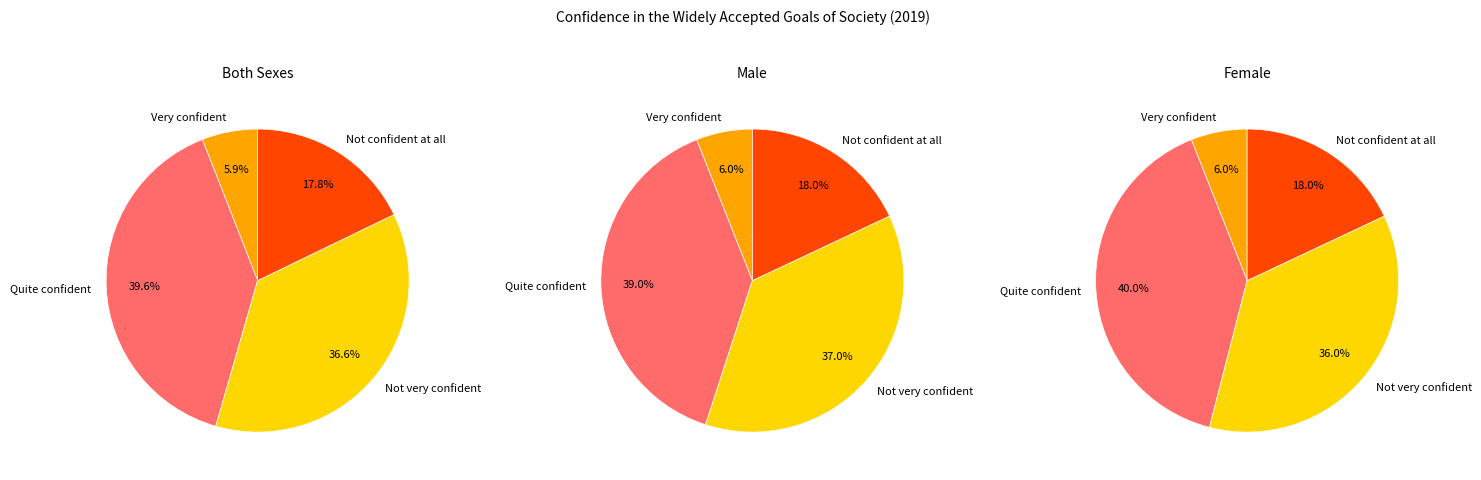

To the nearest percent, what percentage of the pie is Very confident?

6%